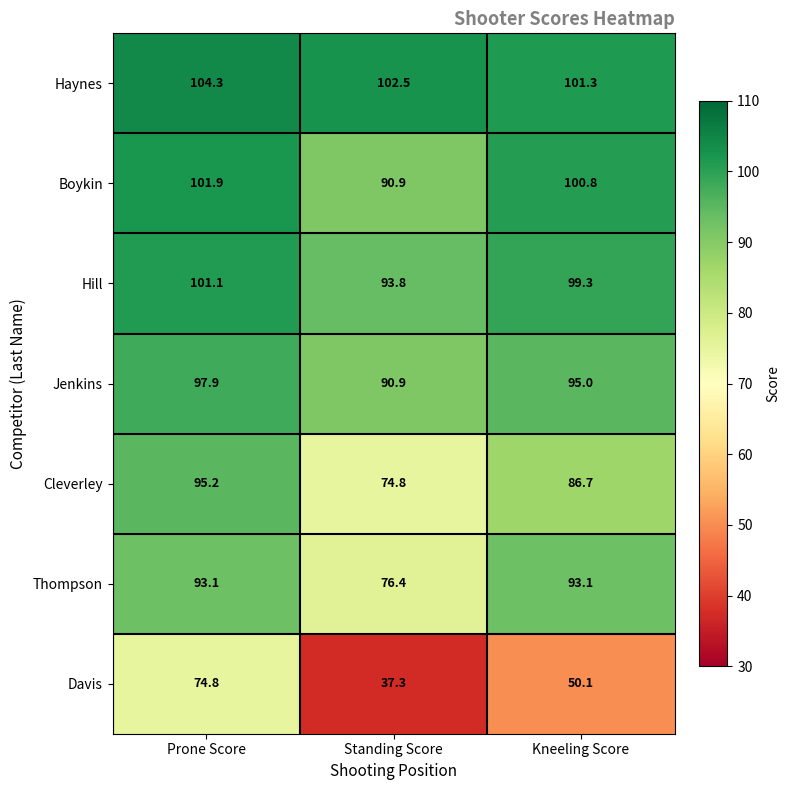

List the labels in order of Haynes value, smallest first.

Kneeling Score, Standing Score, Prone Score